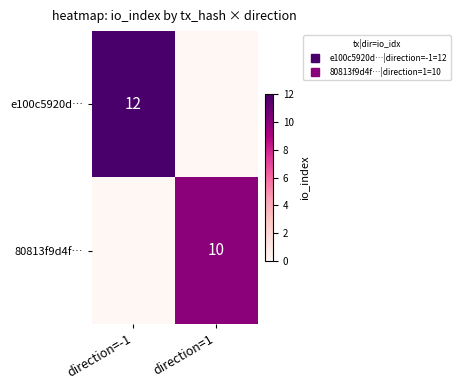

Which series has the largest range (max minus min)?

e100c5920d…